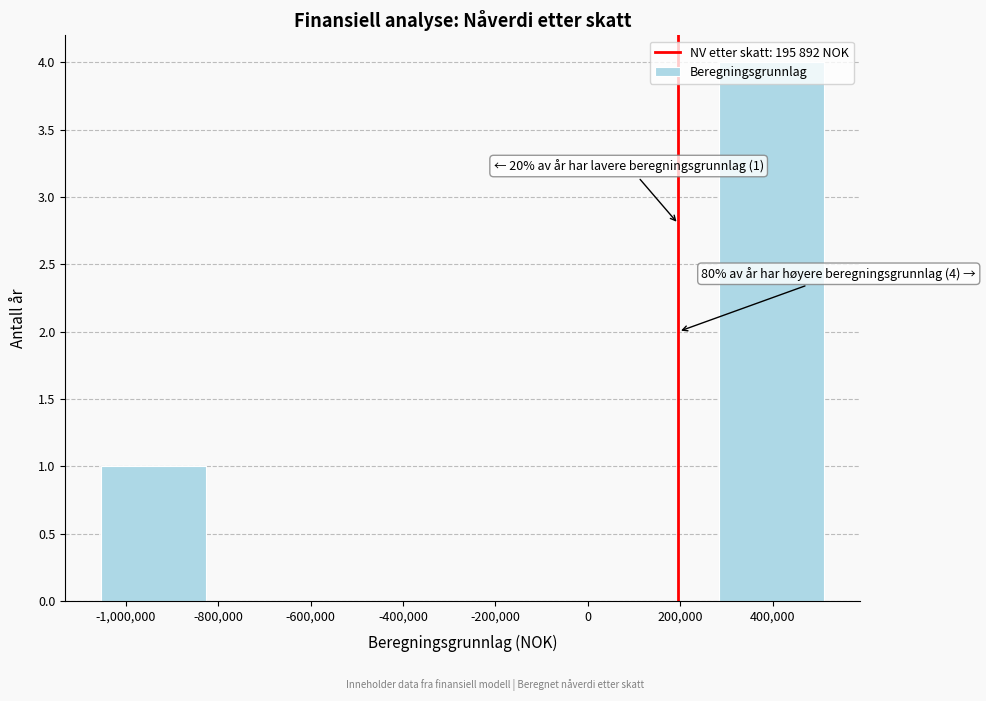

Over which range of the x-axis is the bar tallest?

280000 to 560000